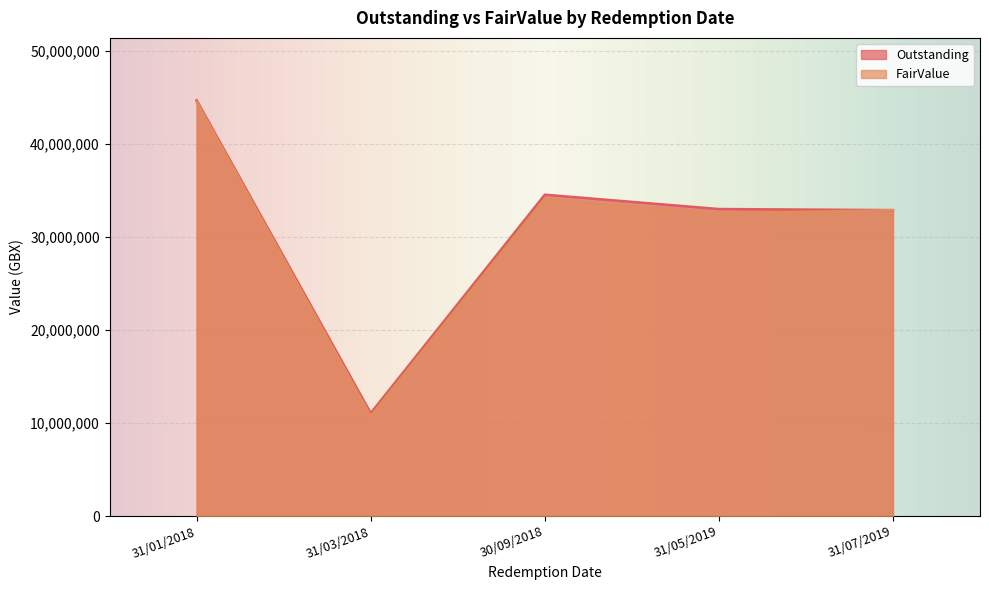

What position from the right is 31/07/2019?

1